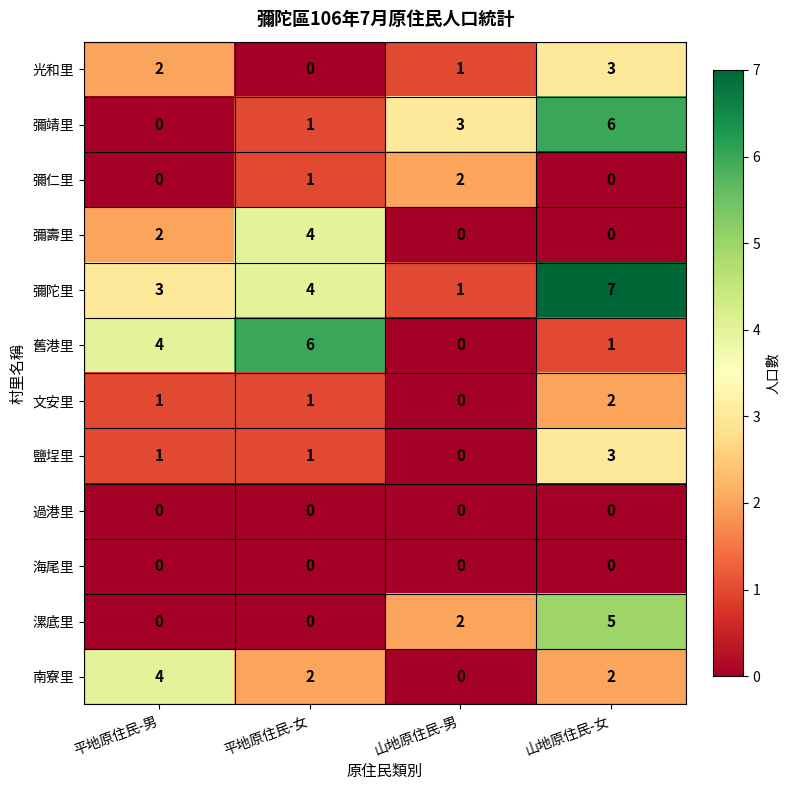

The 文安里 series shows 1 at 平地原住民-女. True or false?

True